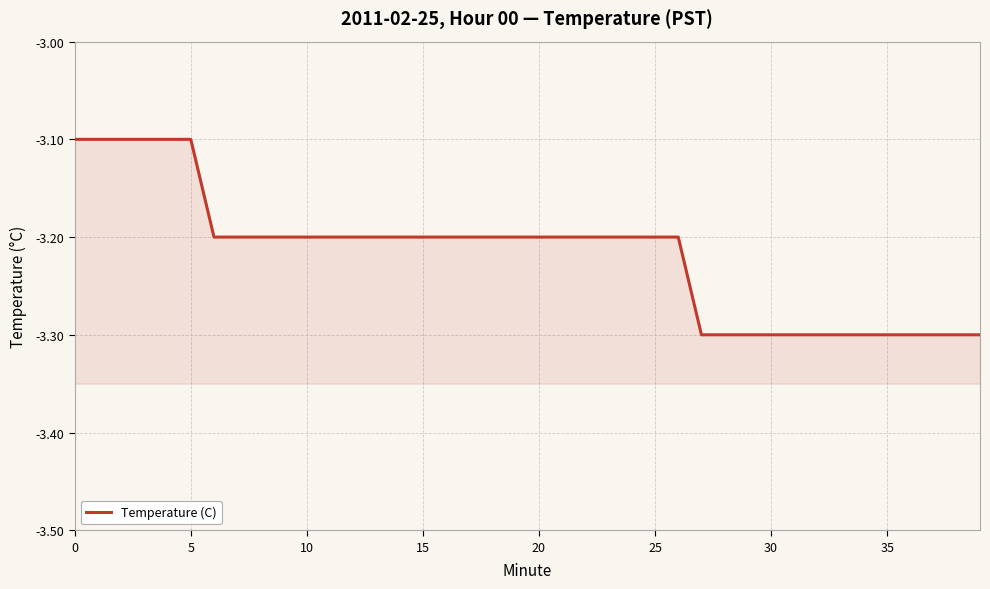

What is the difference between the second highest and minimum values?

0.2